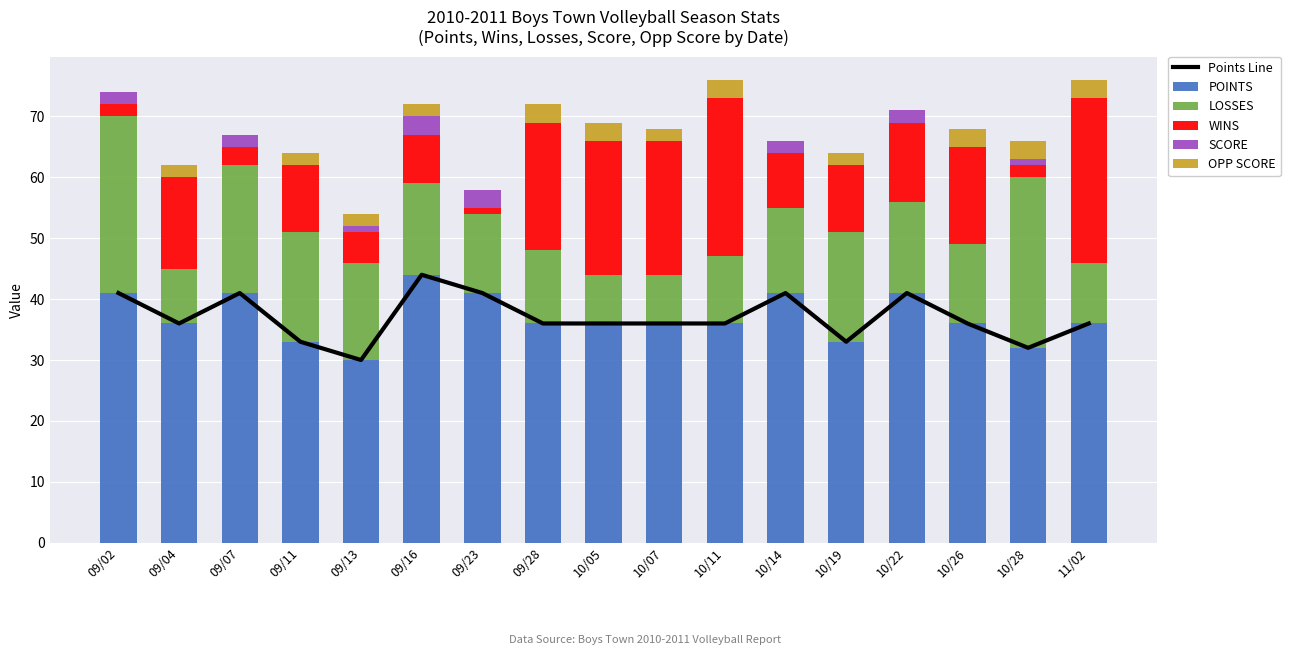

What is the label of the 8th bar from the left?

09/28